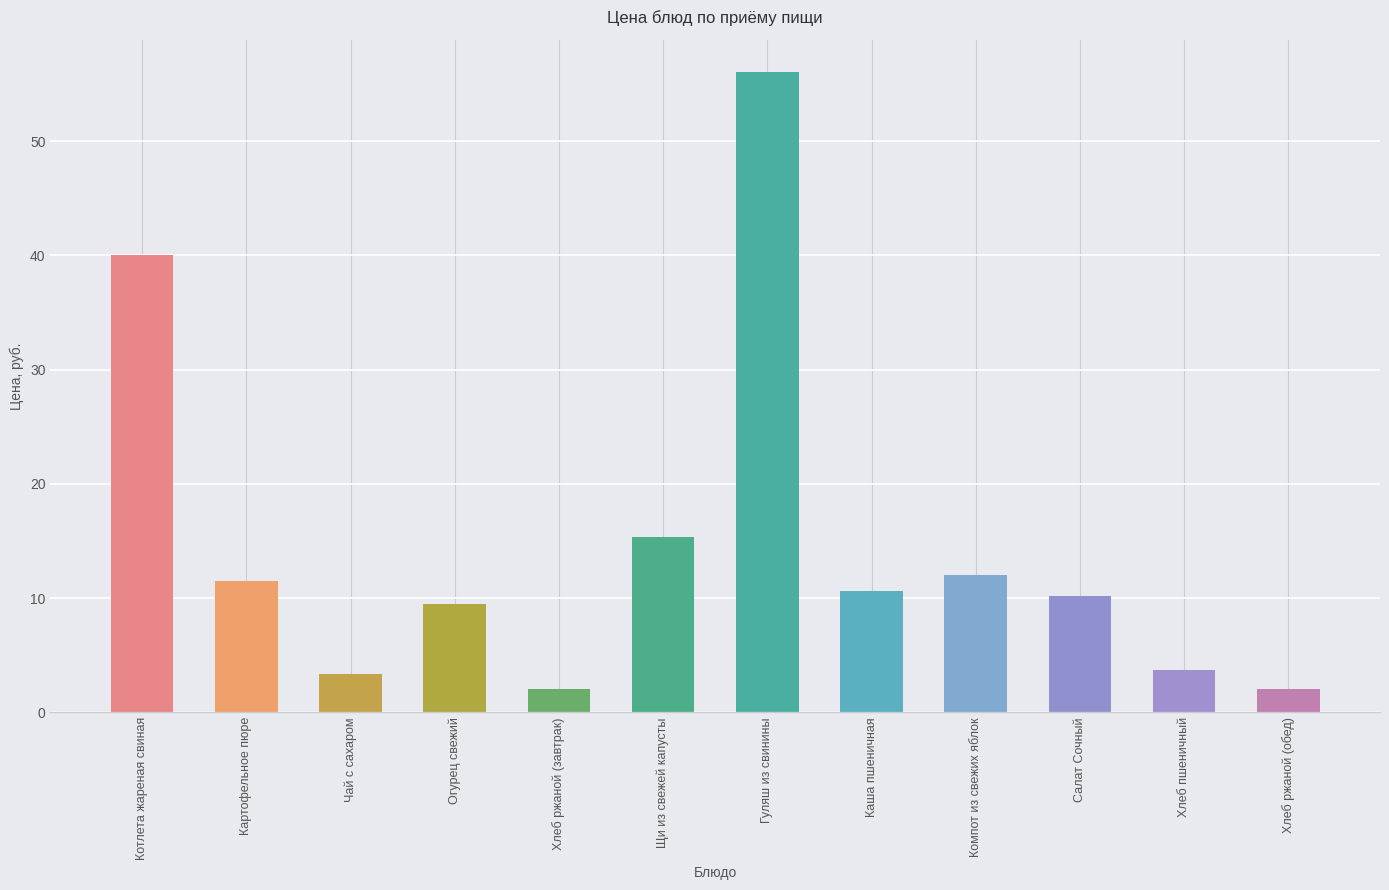

What is the greatest value displayed?

56.1